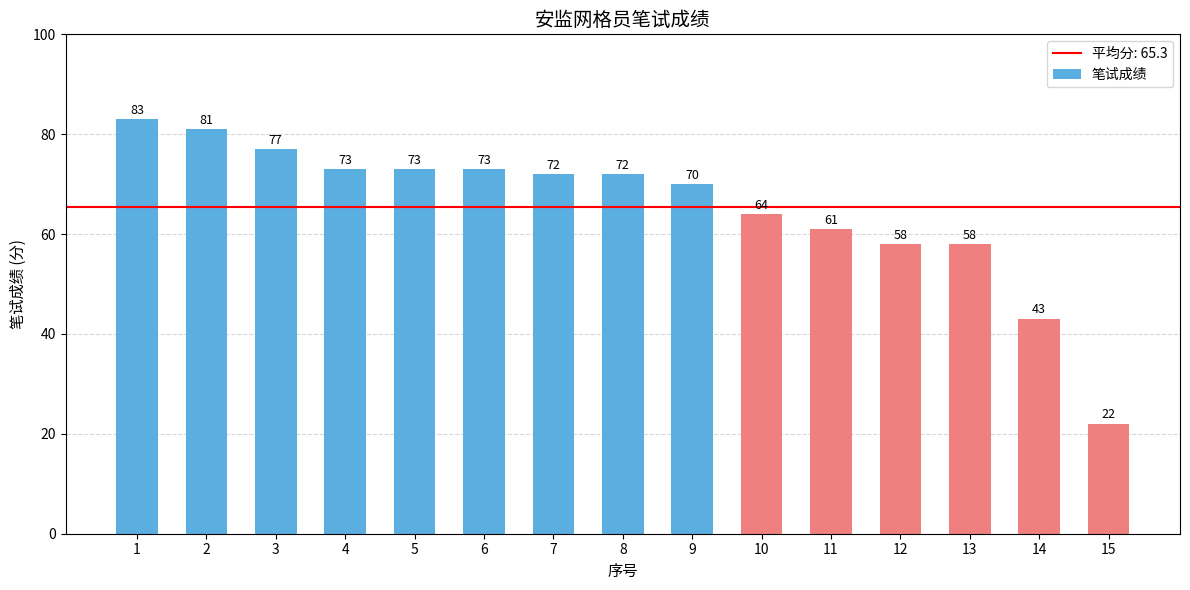

What value does the data have at 12?

58